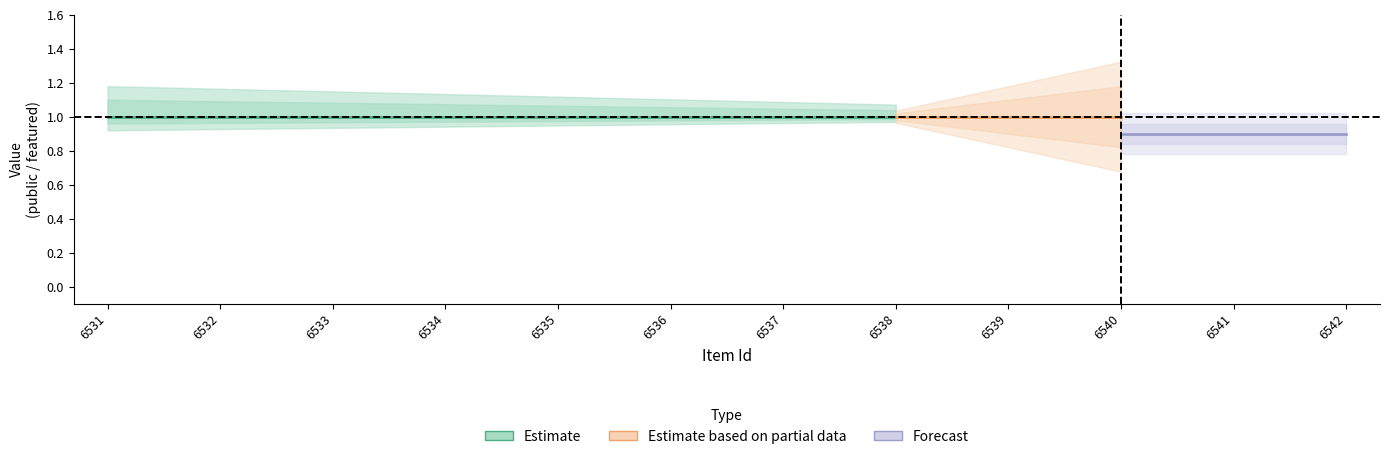

What is the average value of the public series?

1